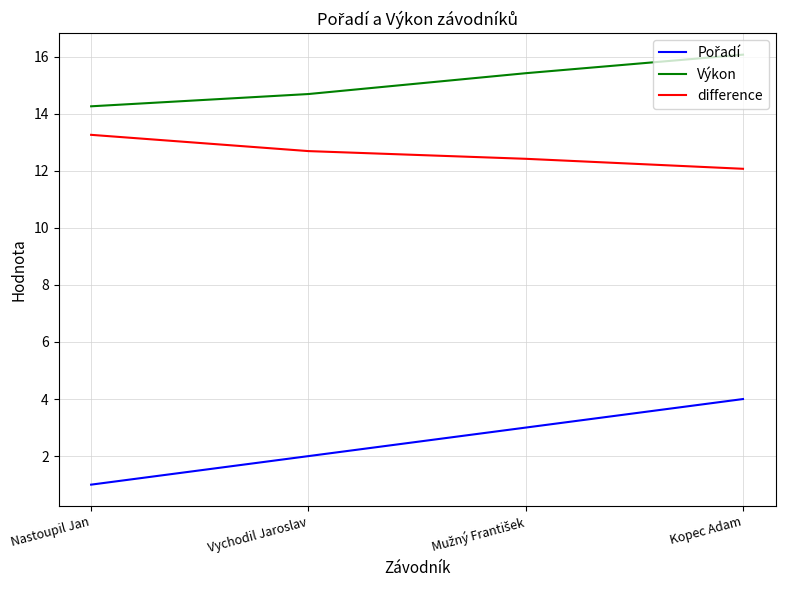

Is it true that difference equals 5.7 at Nastoupil Jan?

False